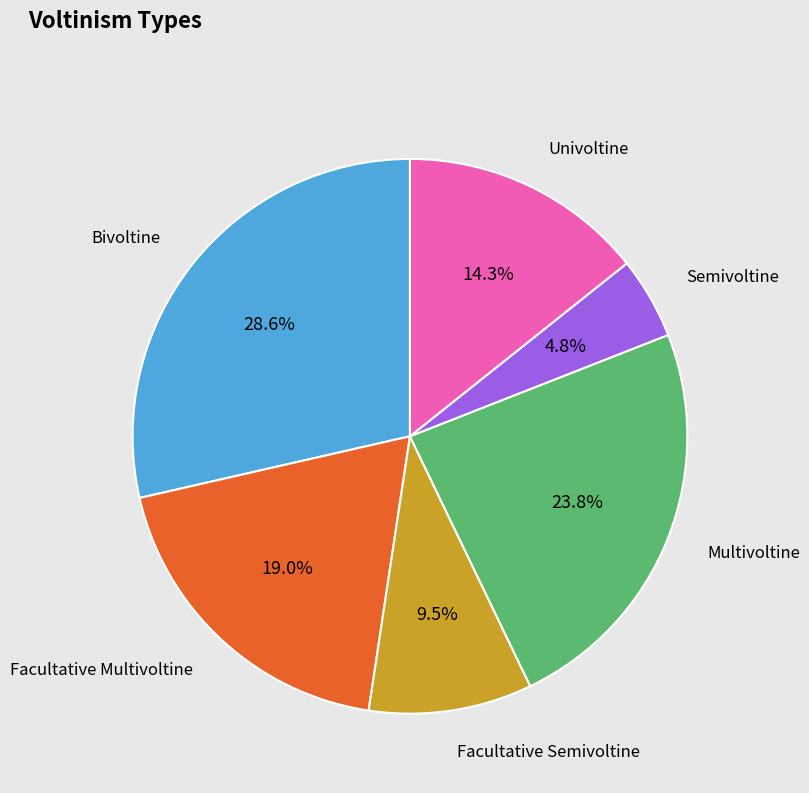

Is Semivoltine the majority of the pie?

No